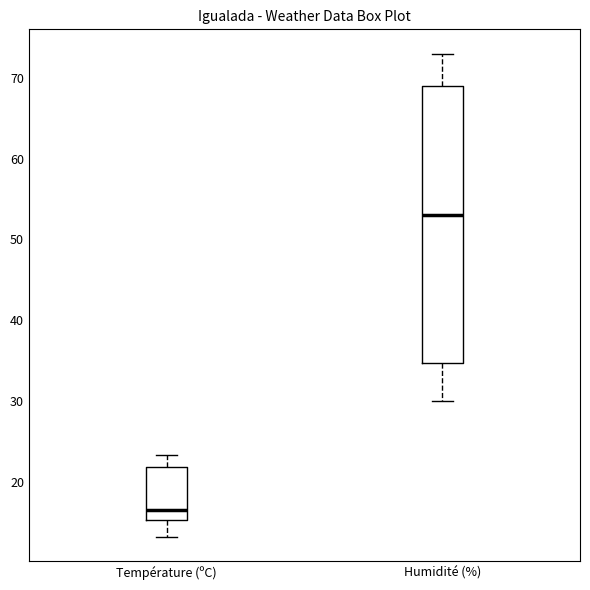

Which box is the tallest, from its lower edge to its upper edge?

Humidité (%)